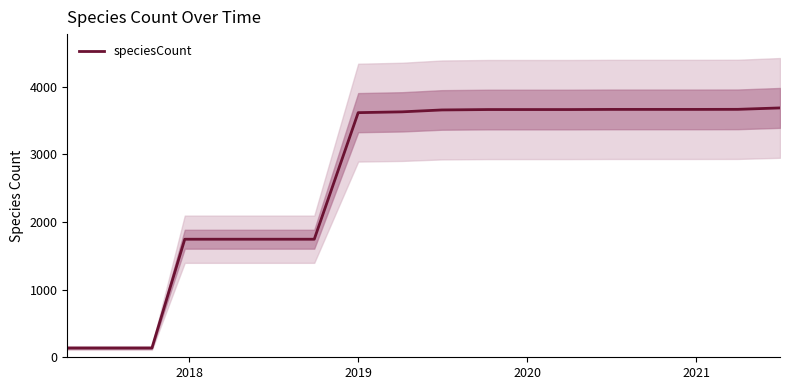

What is the label of the 12th point from the left?

2020